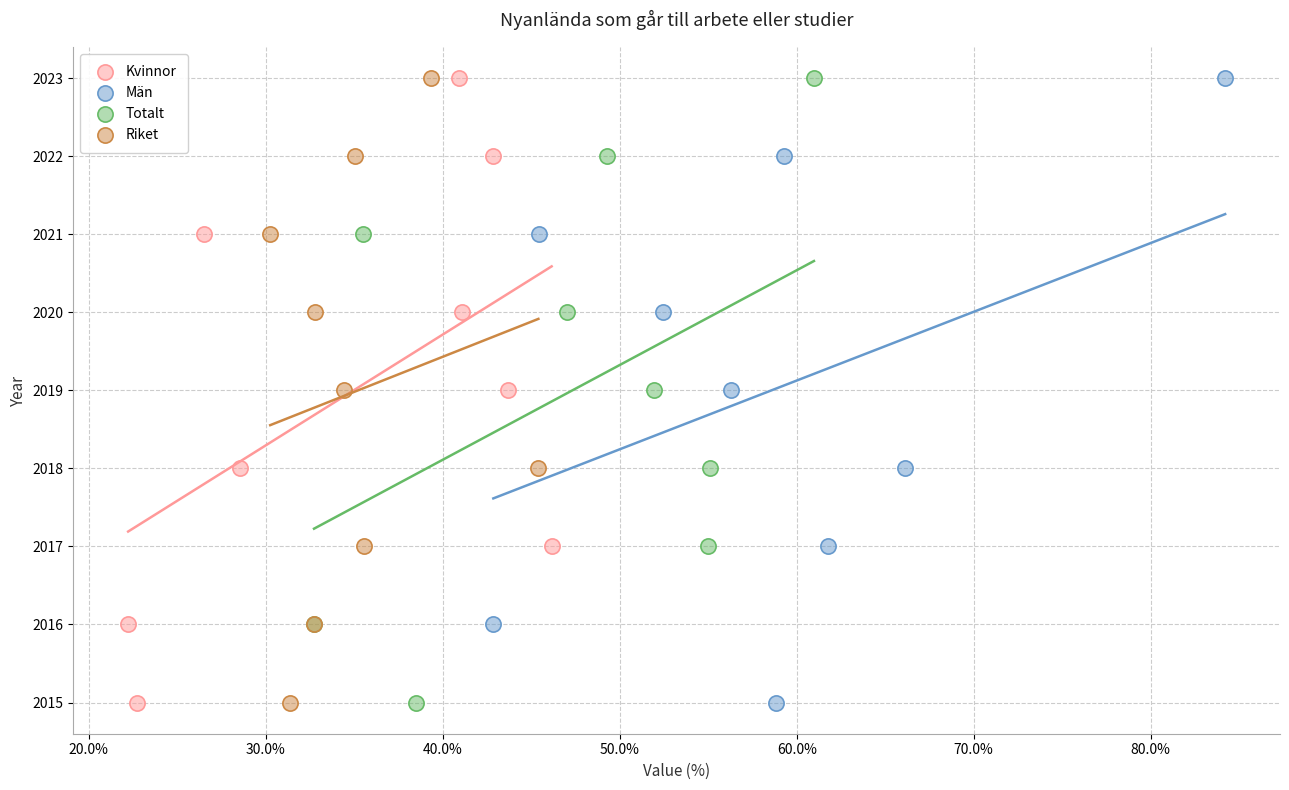

What are all the series names shown in the legend?

Kvinnor, Män, Totalt, Riket